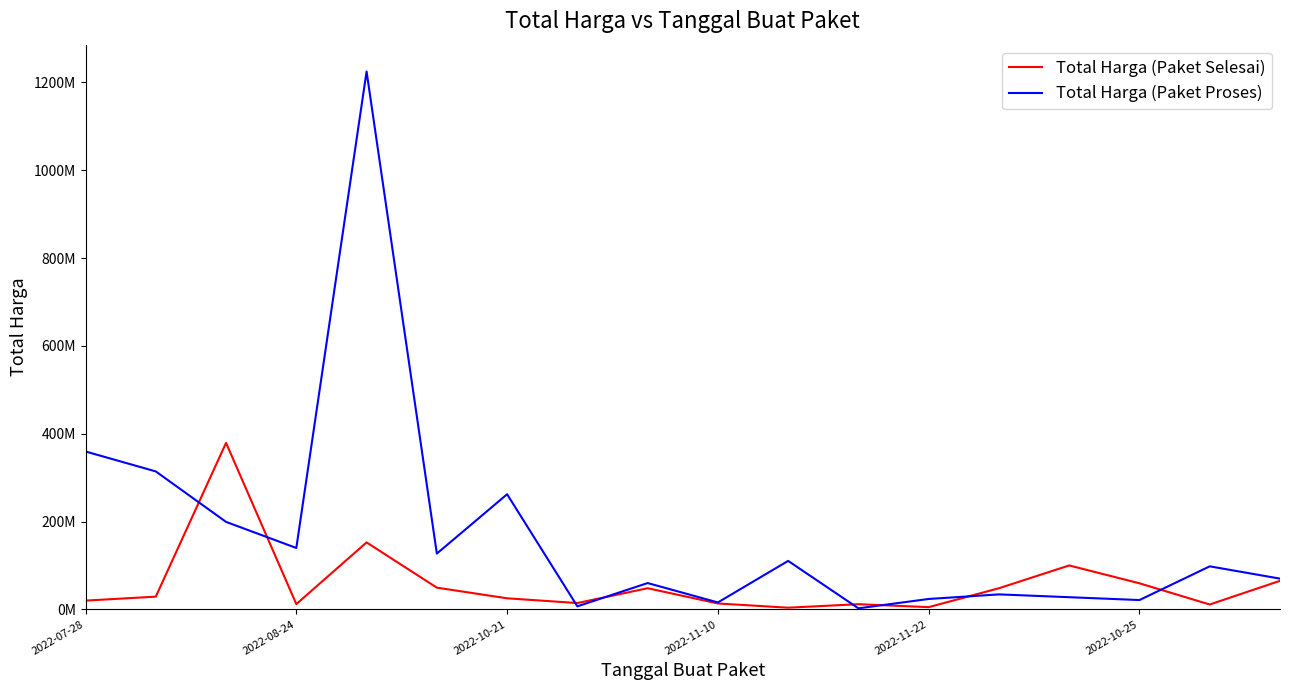

What are all the series names shown in the legend?

Total Harga (Paket Selesai), Total Harga (Paket Proses)